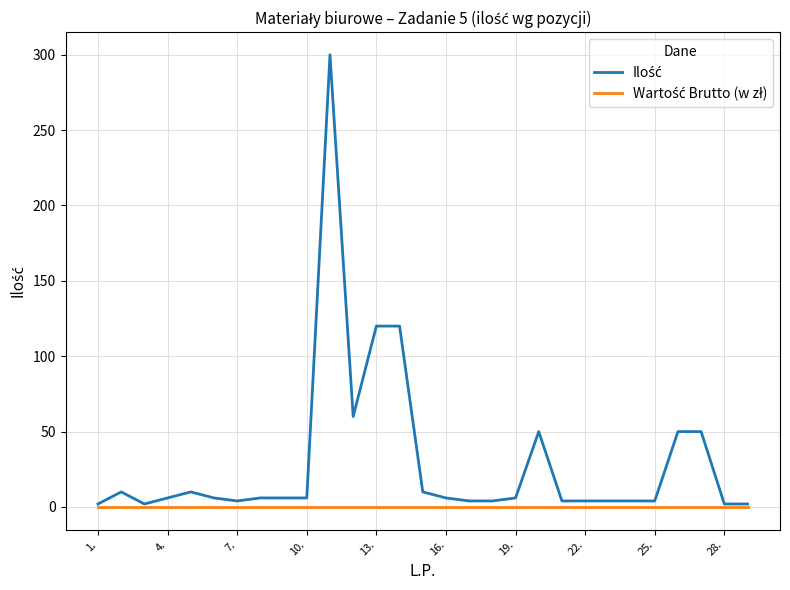

Does the chart display data point markers on the line(s)?

No